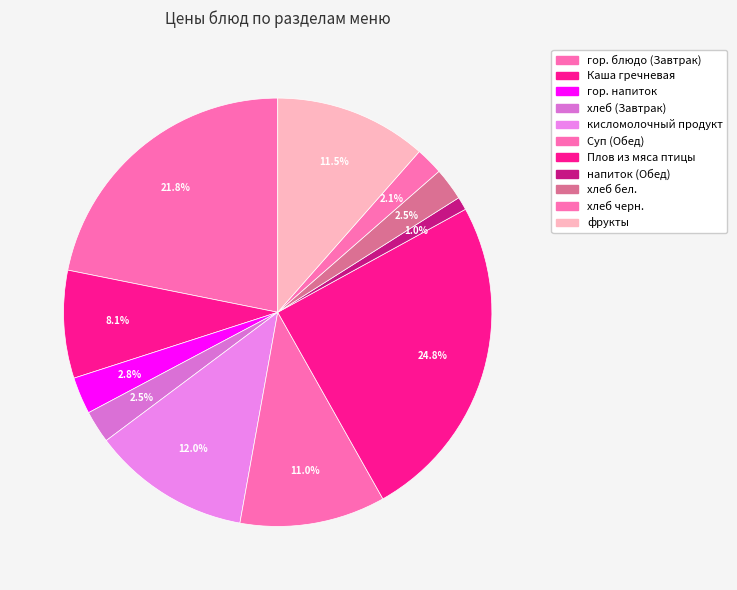

Is Каша гречневая the majority of the pie?

No